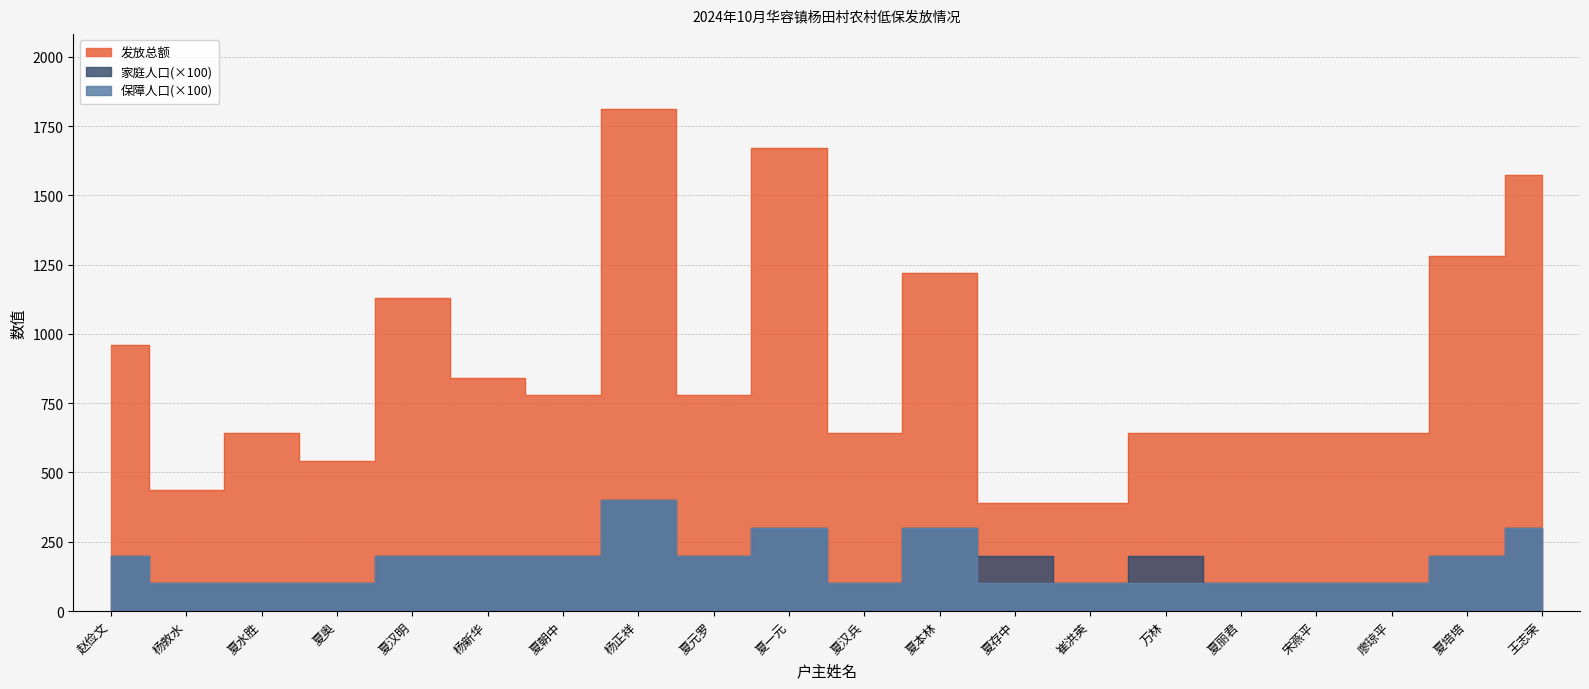

At which category does the chart reach its minimum across all series?

杨敦水